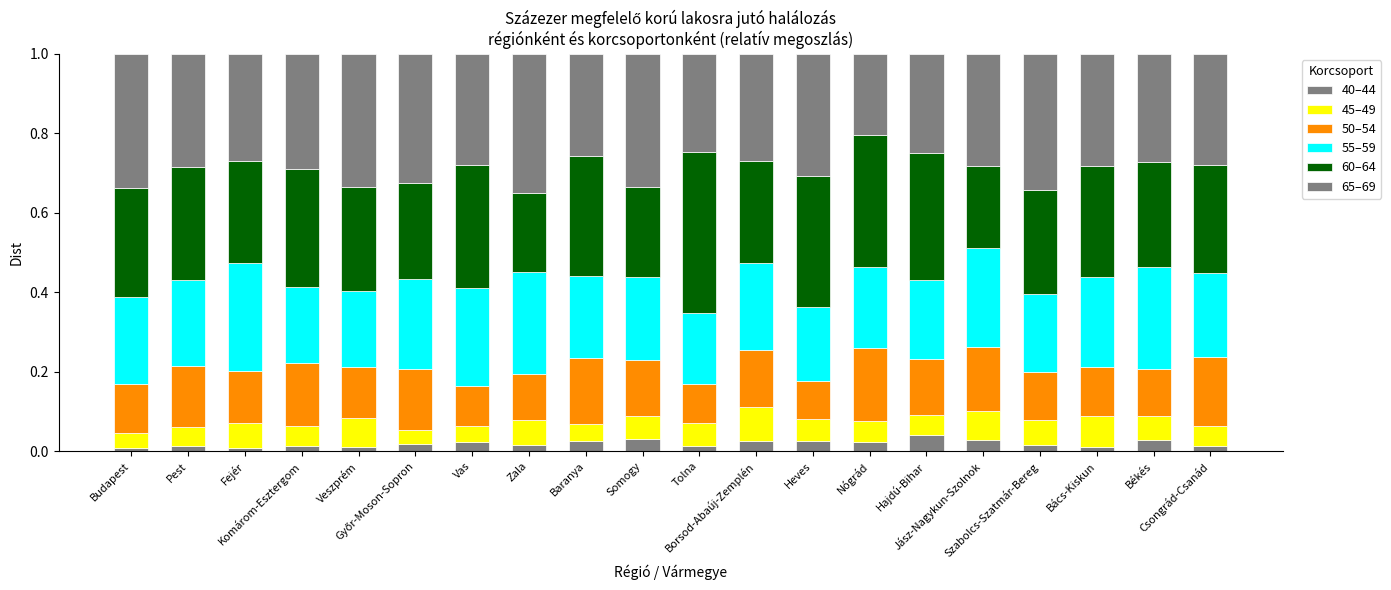

How many data points does each series have?

20